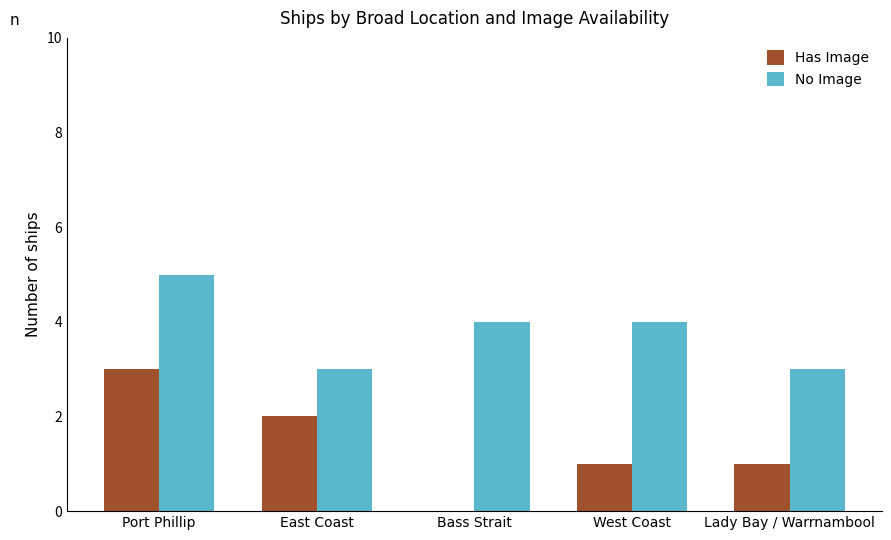

What is the maximum value shown in the chart?

5